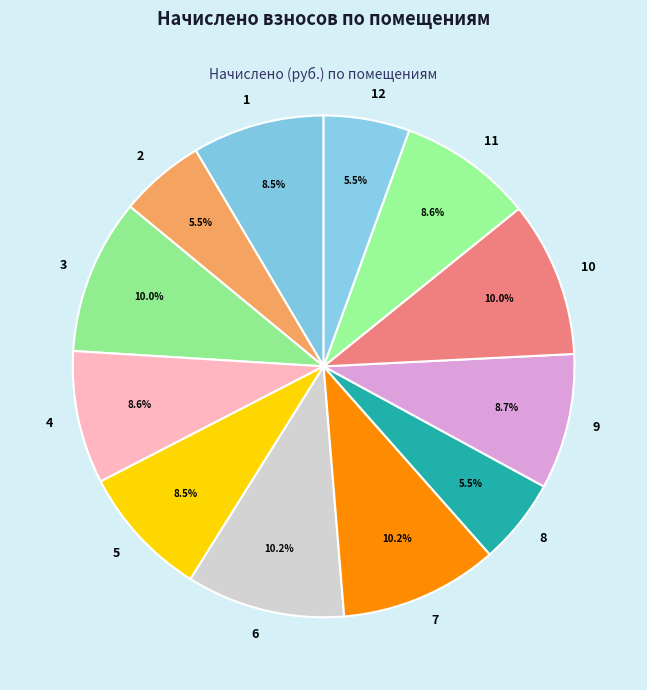

How many slices are in this pie chart?

12